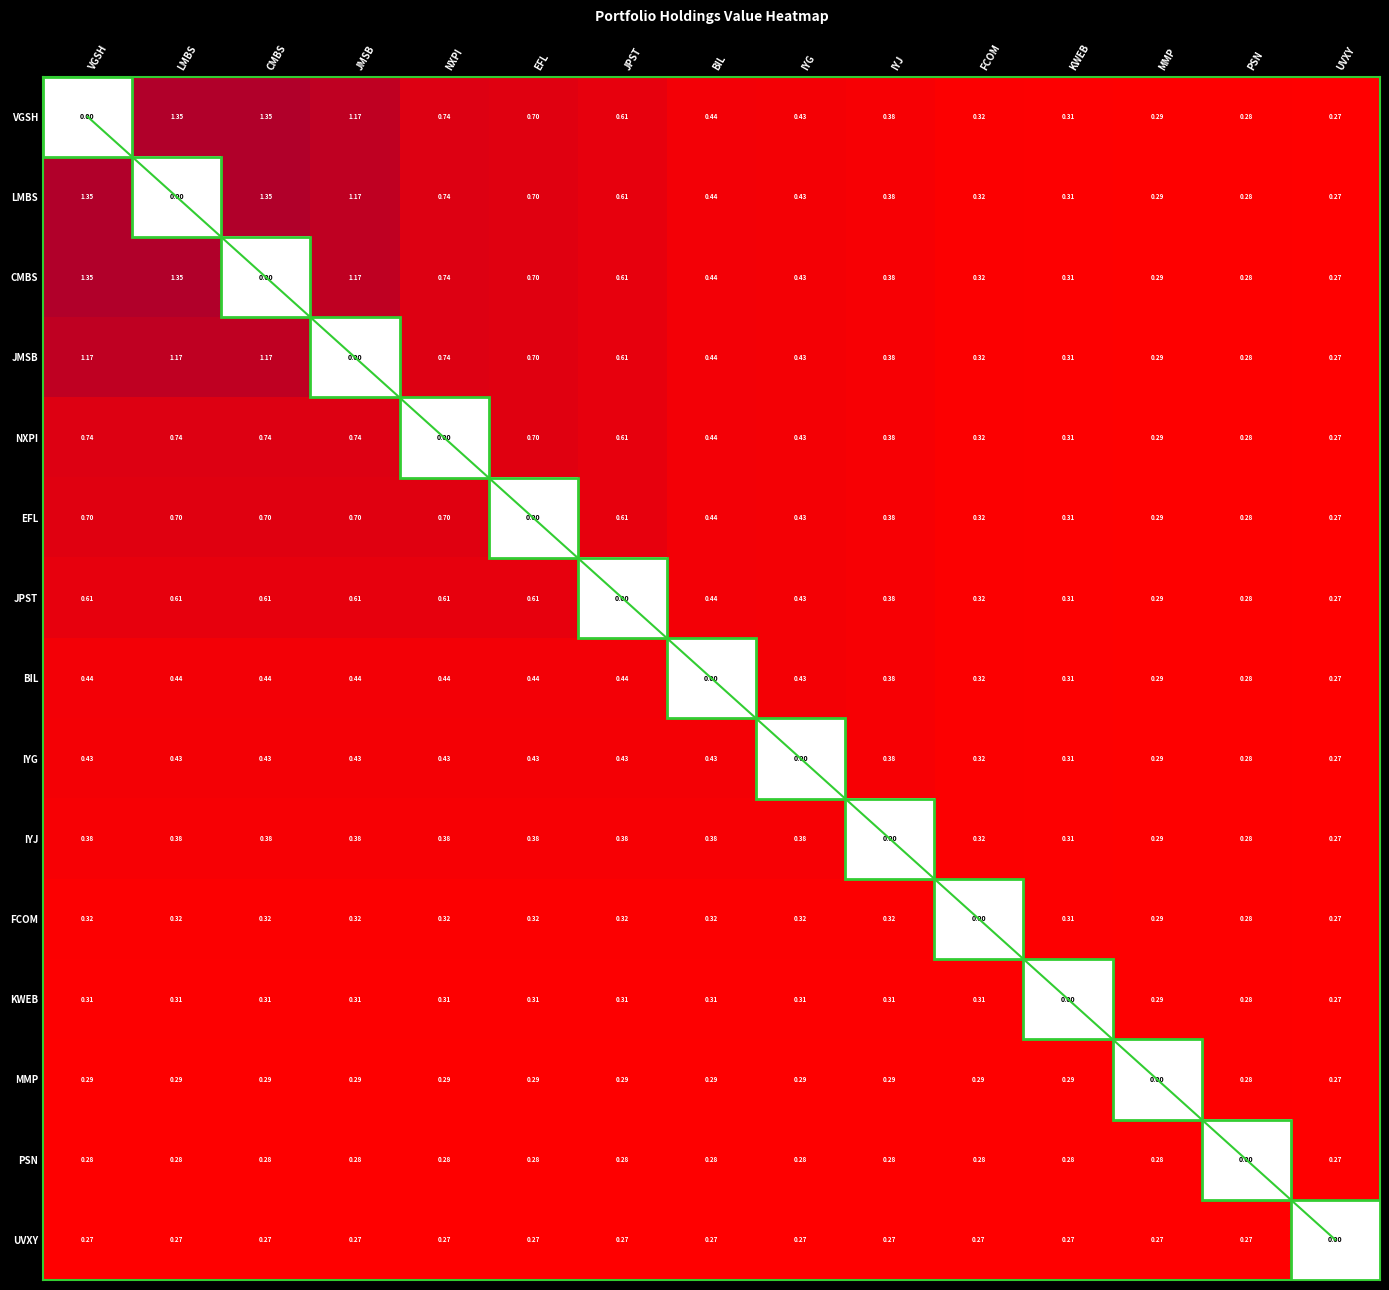

How many categories are shown in the chart?

15